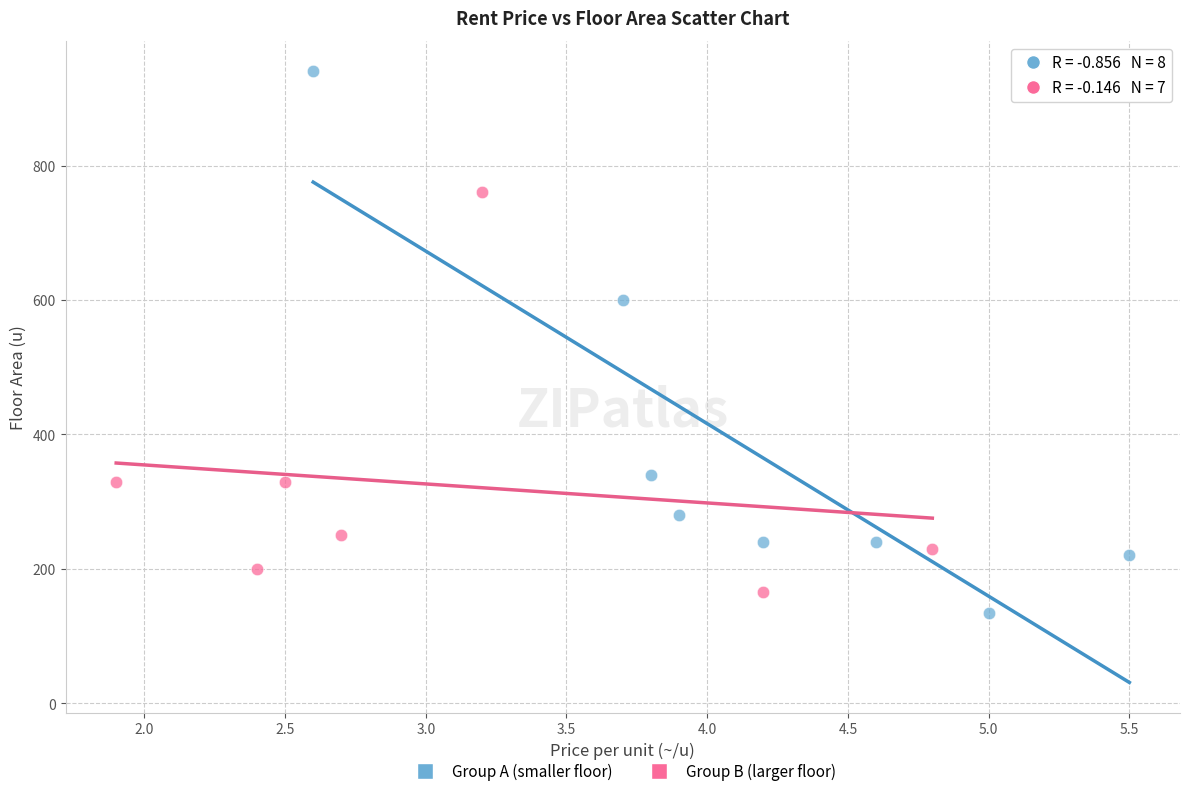

Which series reaches the maximum Y coordinate?

Group A (smaller floor)